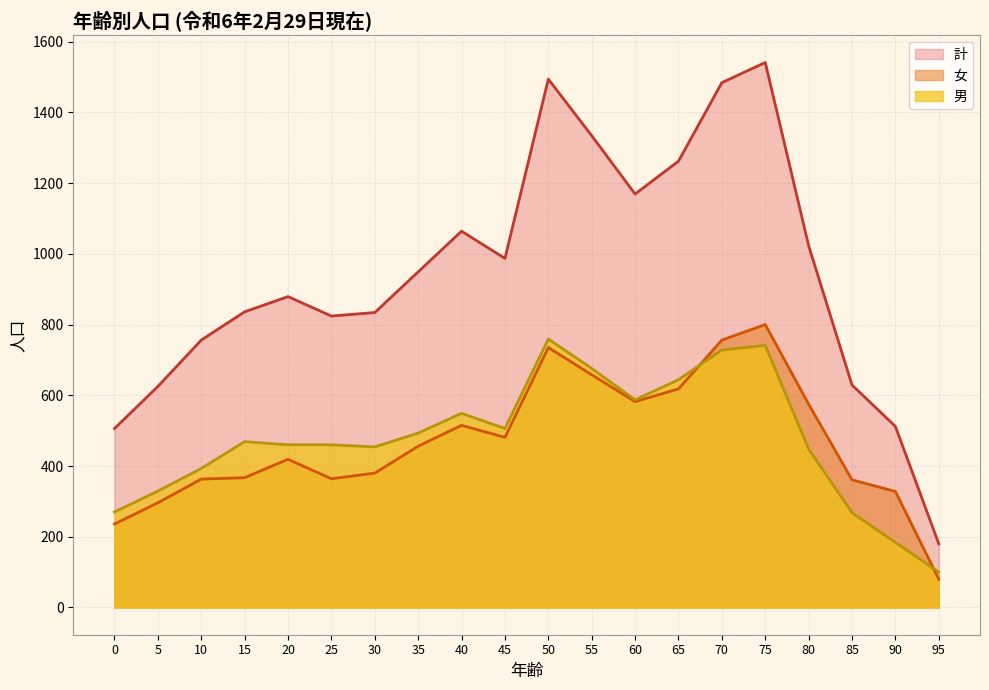

At which label is 女 closest to 440?

35